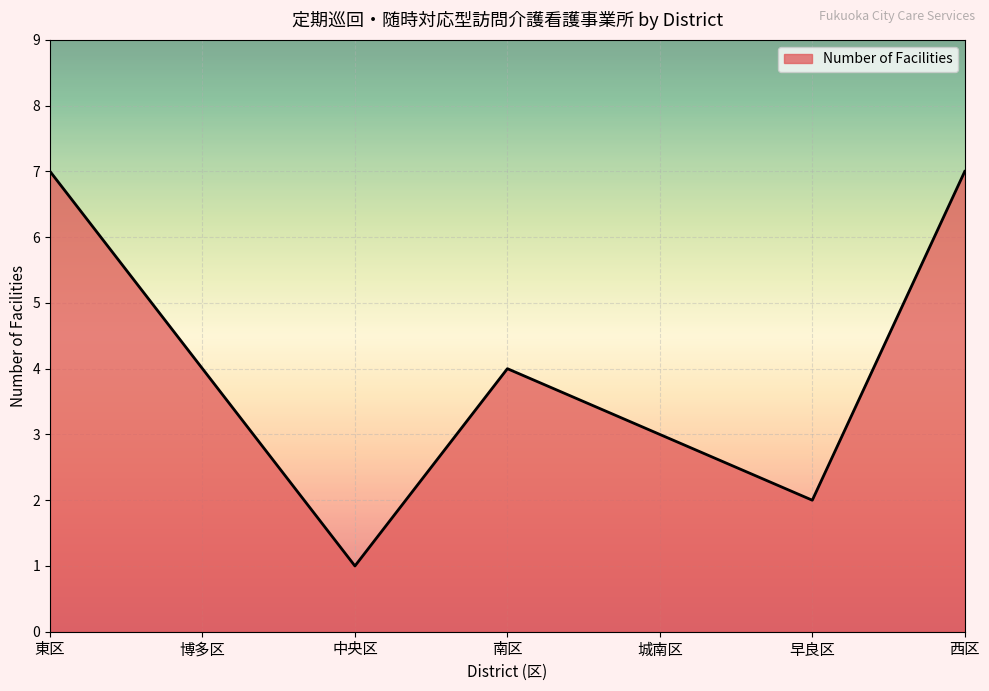

Does the chart display data point markers on the line(s)?

No